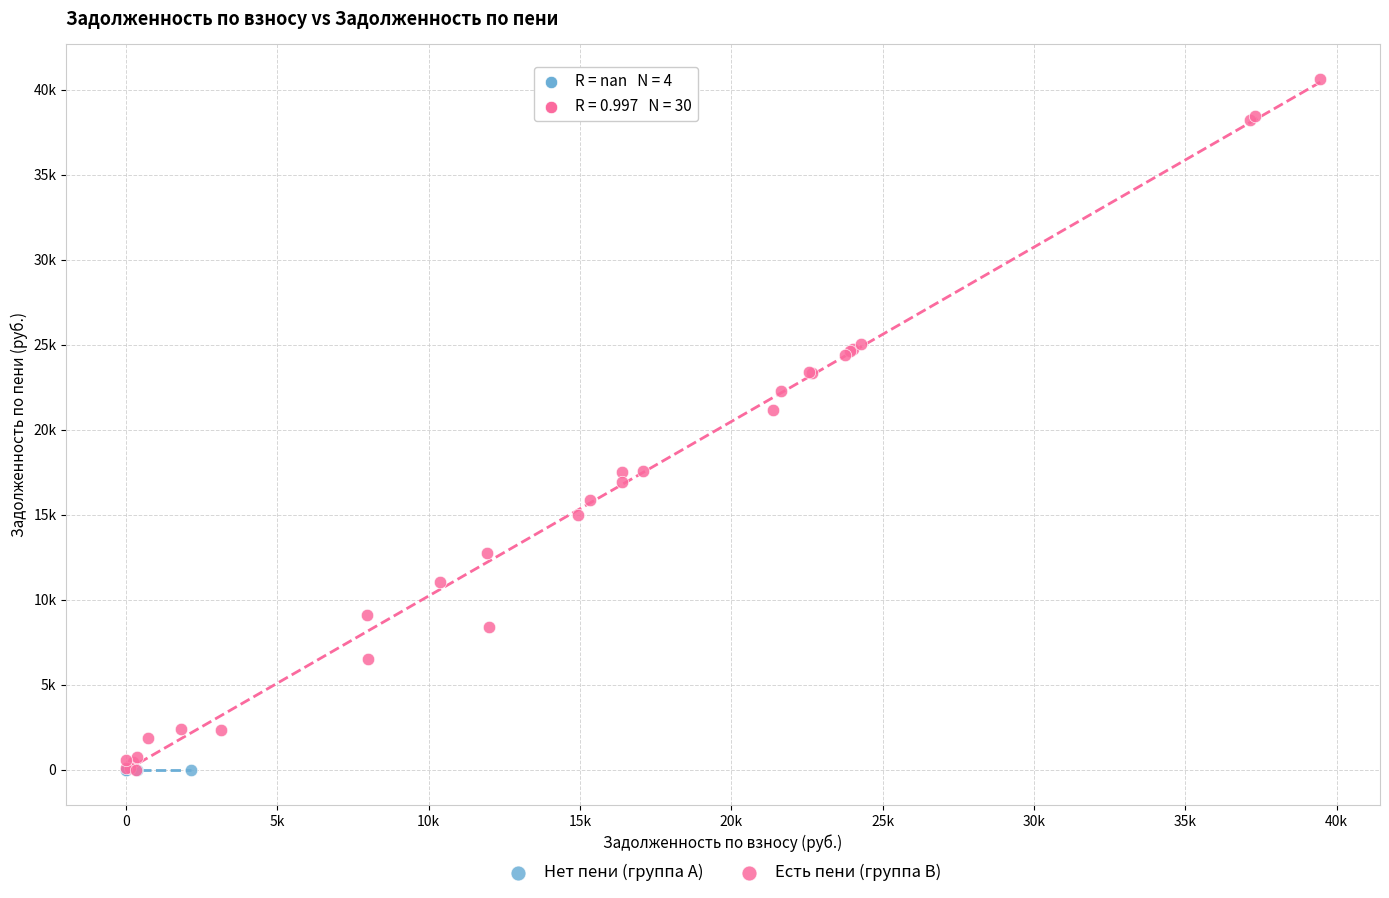

Which series reaches the maximum Y coordinate?

Есть пени (группа B)